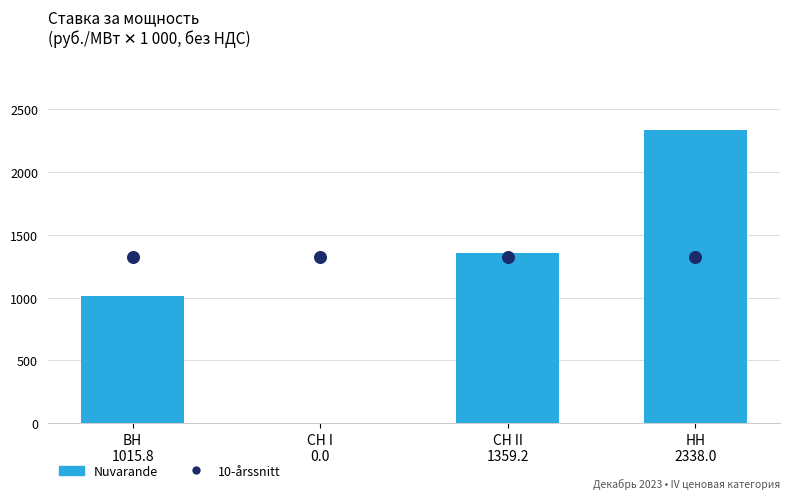

Which series contains the lowest Y value?

Nuvarande